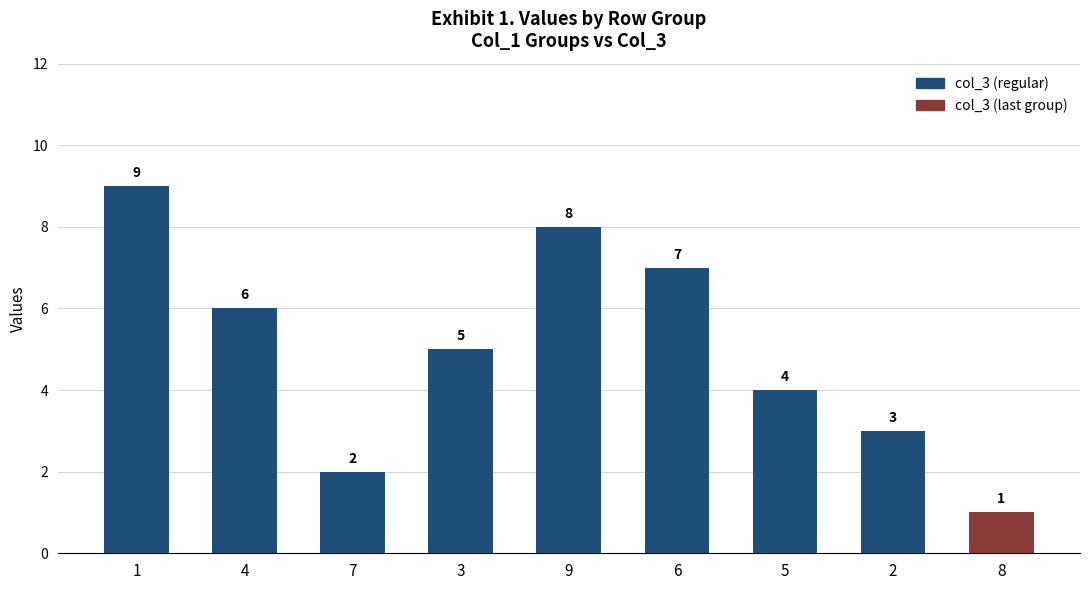

Where does the data first go above 5?

1